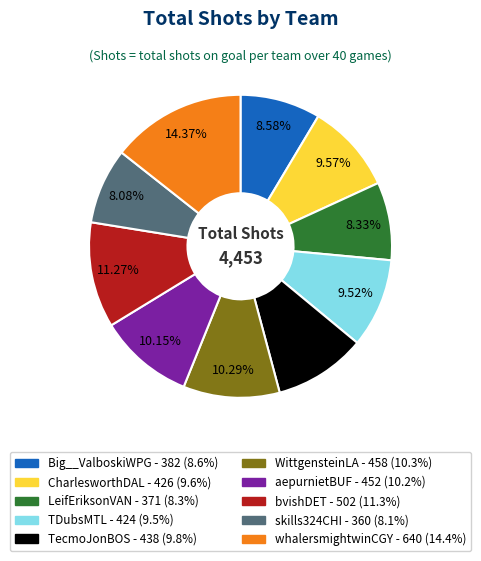

Which slice is the largest?

whalersmightwinCGY